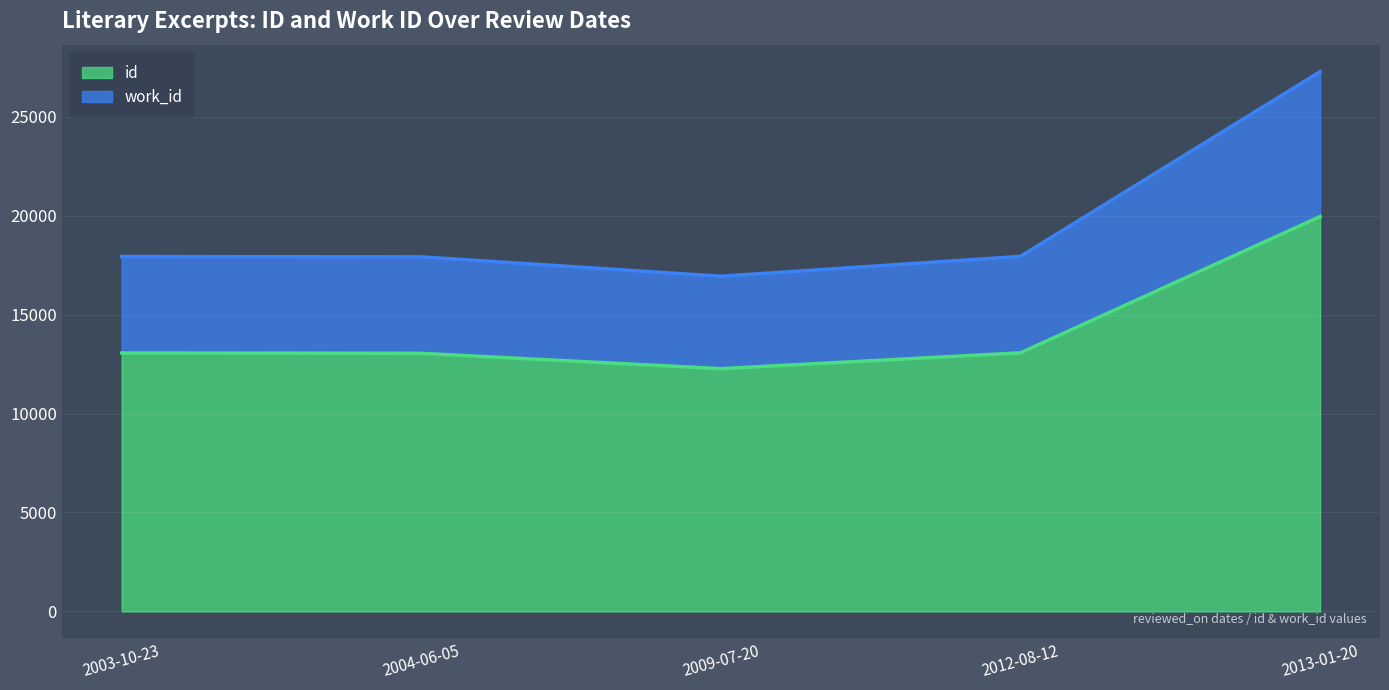

Which series has the largest range (max minus min)?

work_id